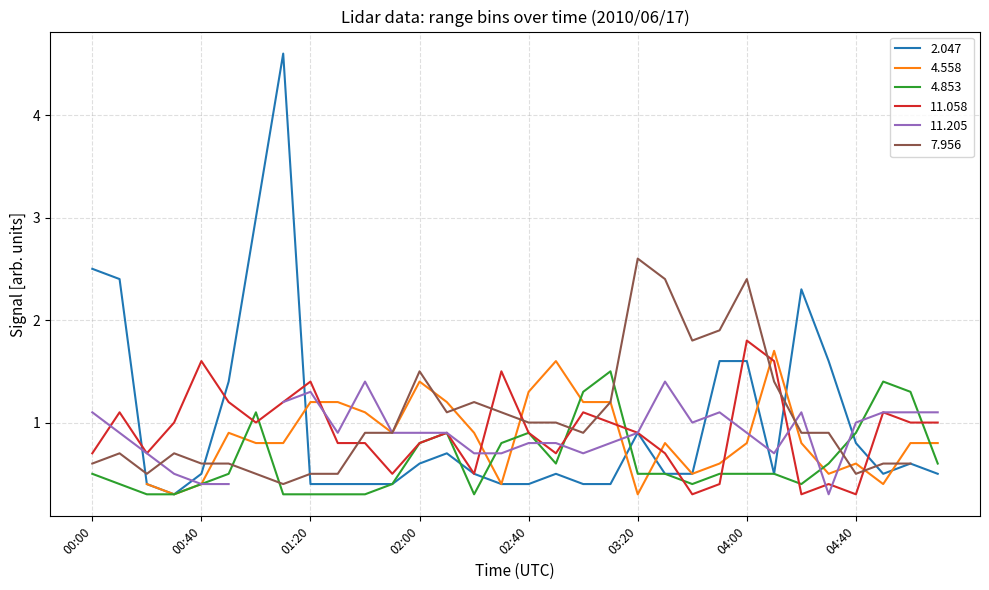

What is the sum of all  11.058 values?

29.2